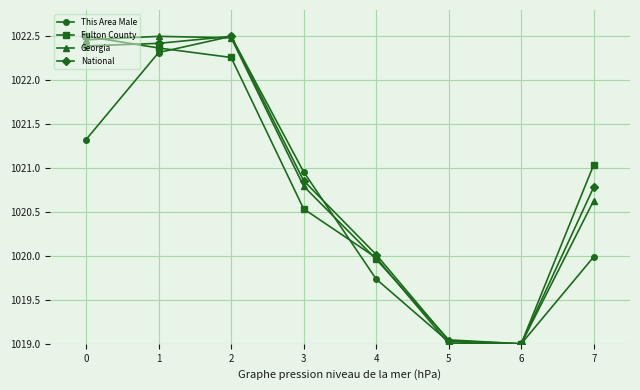

How many data points in Fulton County are above 1021?

4